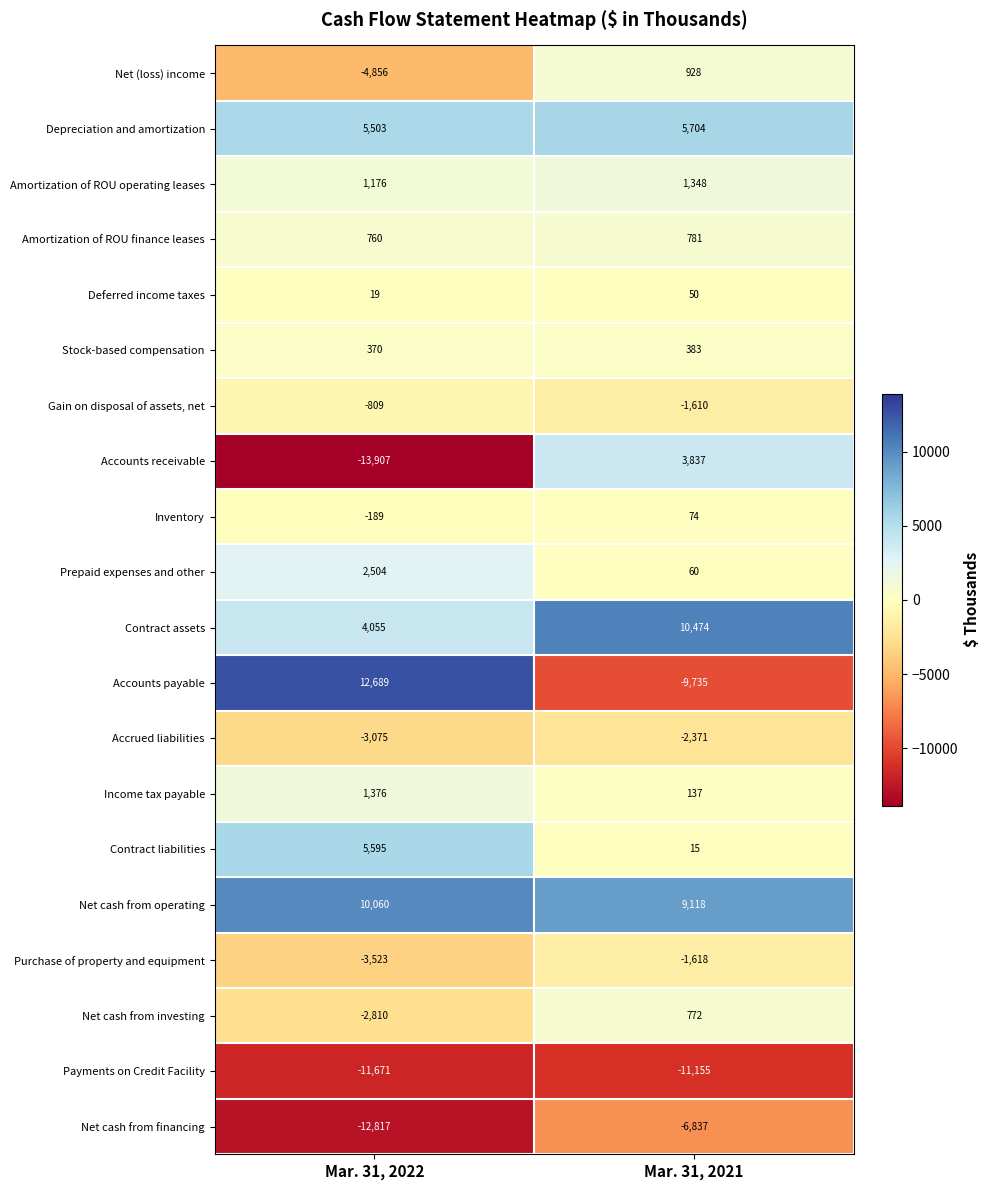

True or false: Net cash from financing has a value of -4844 at Mar. 31, 2022.

False